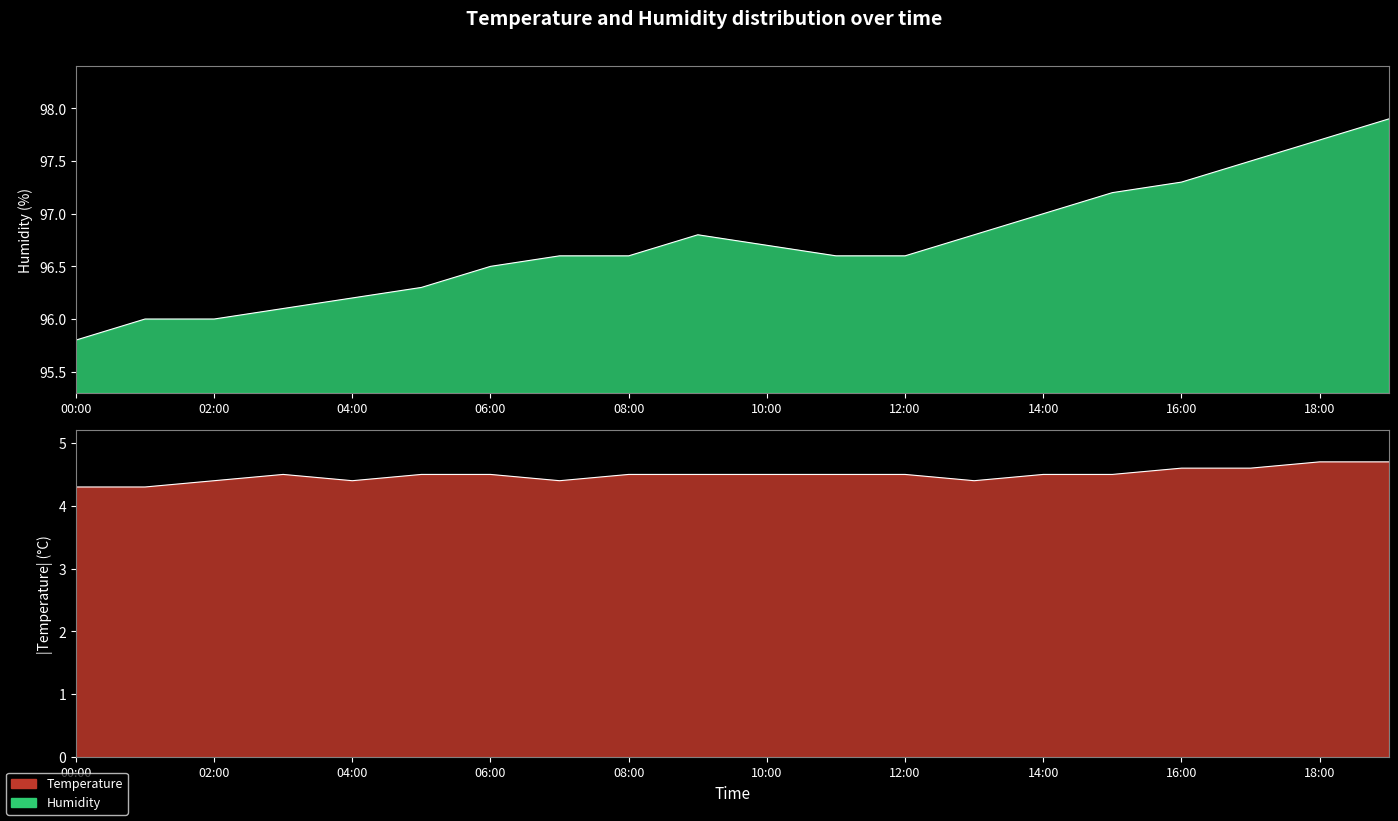

Which label corresponds to the largest value in the chart?

19:00